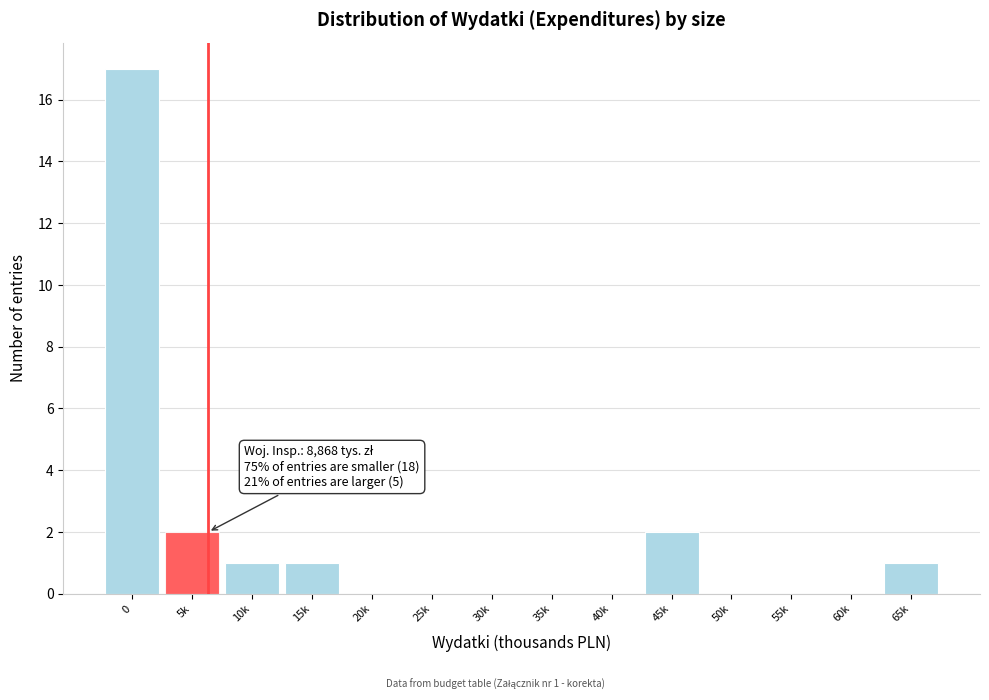

Reading left to right, what are all the values shown in this chart?

0=17	5k=2	10k=1	15k=1	20k=0	25k=0	30k=0	35k=0	40k=0	45k=2	50k=0	55k=0	60k=0	65k=1